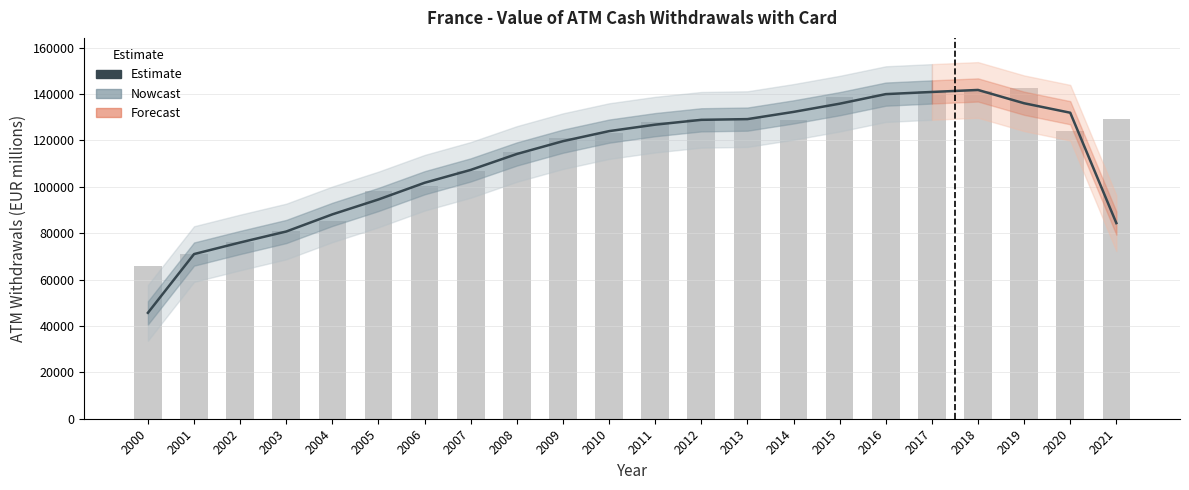

List the labels in order of value, smallest first.

2000, 2001, 2002, 2003, 2021, 2004, 2005, 2006, 2007, 2008, 2009, 2010, 2011, 2012, 2013, 2020, 2014, 2015, 2019, 2016, 2017, 2018